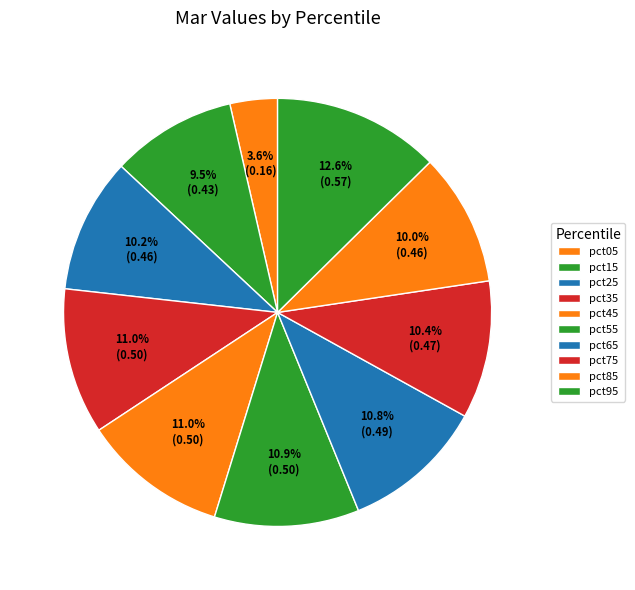

Is pct25 the majority of the pie?

No